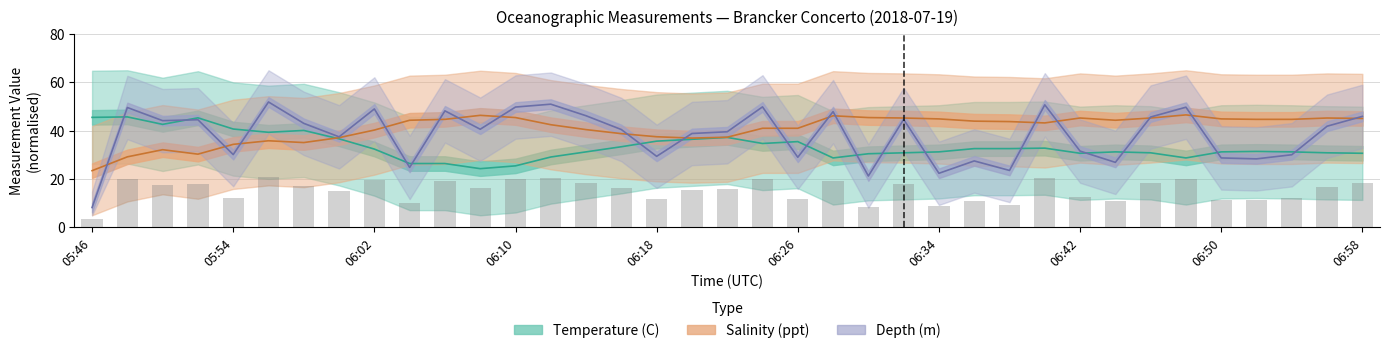

Reading left to right, list all the values displayed in this chart.

Temperature (C): 45.5	45.7	42.6	45.3	40.7	39.3	40.1	36.6	32.4	26.4	26.4	24.3	25.5	29.1	31.2	33.4	35.7	36.4	37.2	34.7	35.5	28.7	30.5	30.9	31.2	32.6	32.6	32.8	30.7	31.2	30.9	28.7	31.2	31.4	31.2	30.9	30.7
Salinity (ppt): 23.5	29.2	32.1	30.3	34.4	35.8	35.1	37.1	40.3	44.3	44.7	46.4	45.4	42.5	40.4	38.8	37.5	36.9	37.3	41.0	41.0	46.2	45.4	45.2	44.9	44.0	43.8	43.2	45.2	44.3	45.2	46.5	44.9	44.7	44.7	45.2	45.1
Depth (m): 8.2	49.6	44.1	44.5	30.1	51.9	43.0	37.5	49.0	24.8	48.2	40.6	49.8	51.0	46.2	40.5	29.4	38.8	39.6	49.9	29.0	47.9	21.3	44.7	22.4	27.5	23.6	50.7	31.6	26.9	45.7	49.7	28.7	28.3	30.0	41.9	45.9